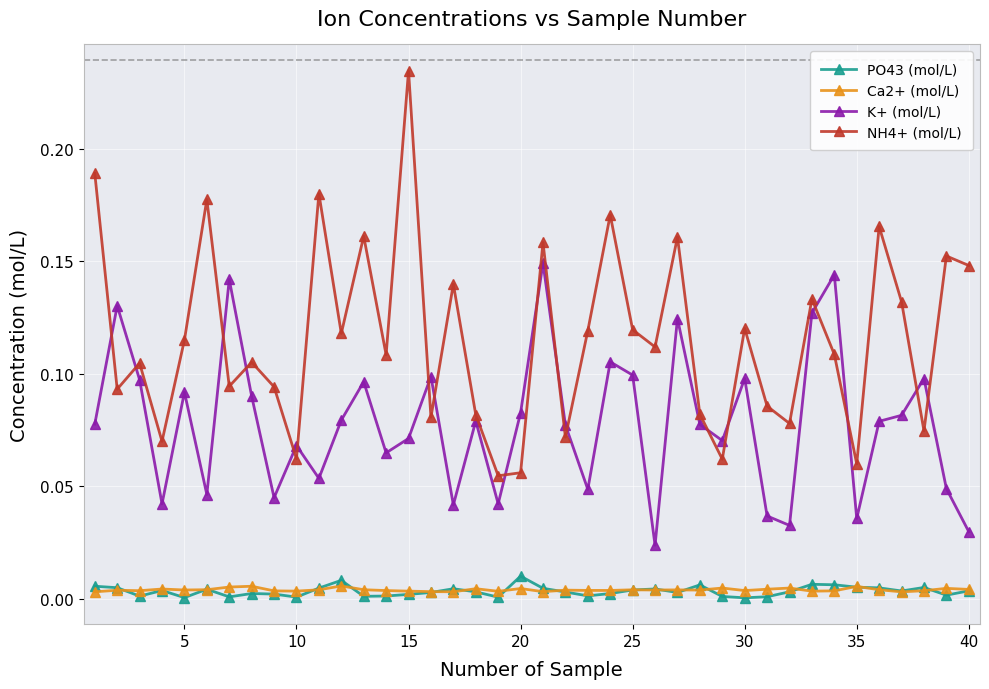

After their last crossing, which series has the higher values: K+ (mol/L) or NH4+ (mol/L)?

NH4+ (mol/L)